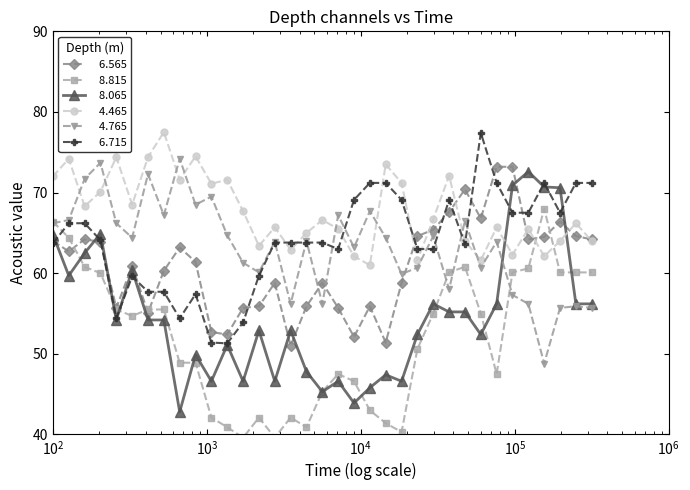

What is the smallest value displayed?

39.6